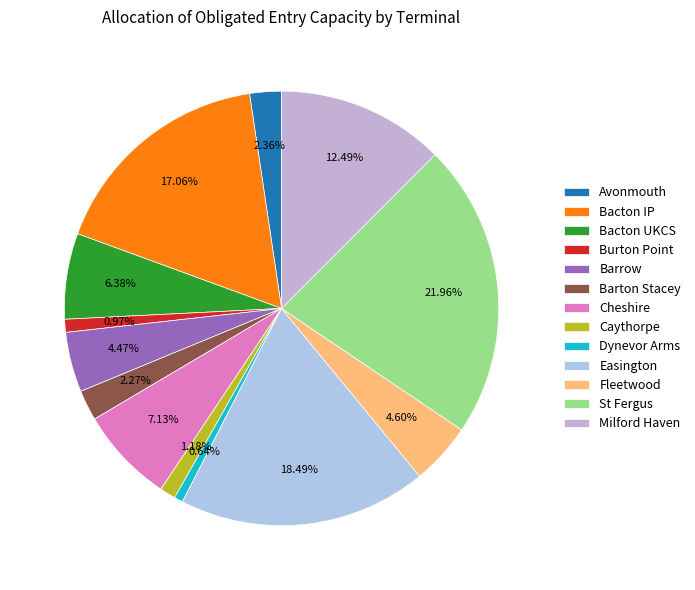

To the nearest percent, what is the average slice percentage?

8%